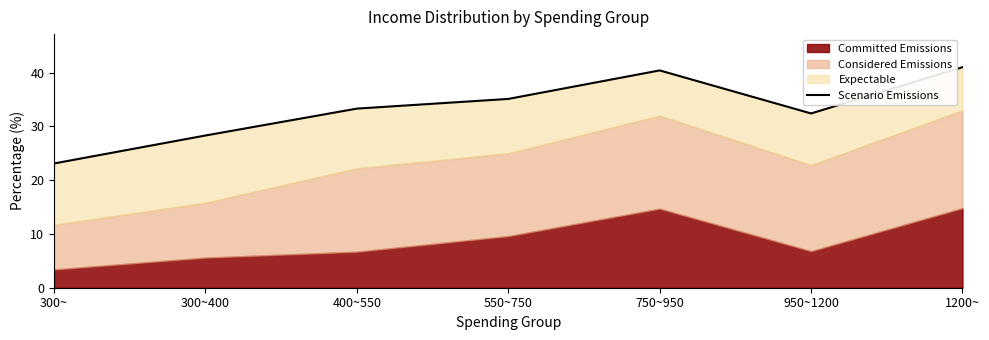

Rank the categories by value from highest to lowest.

1200~, 750~950, 550~750, 400~550, 950~1200, 300~400, 300~